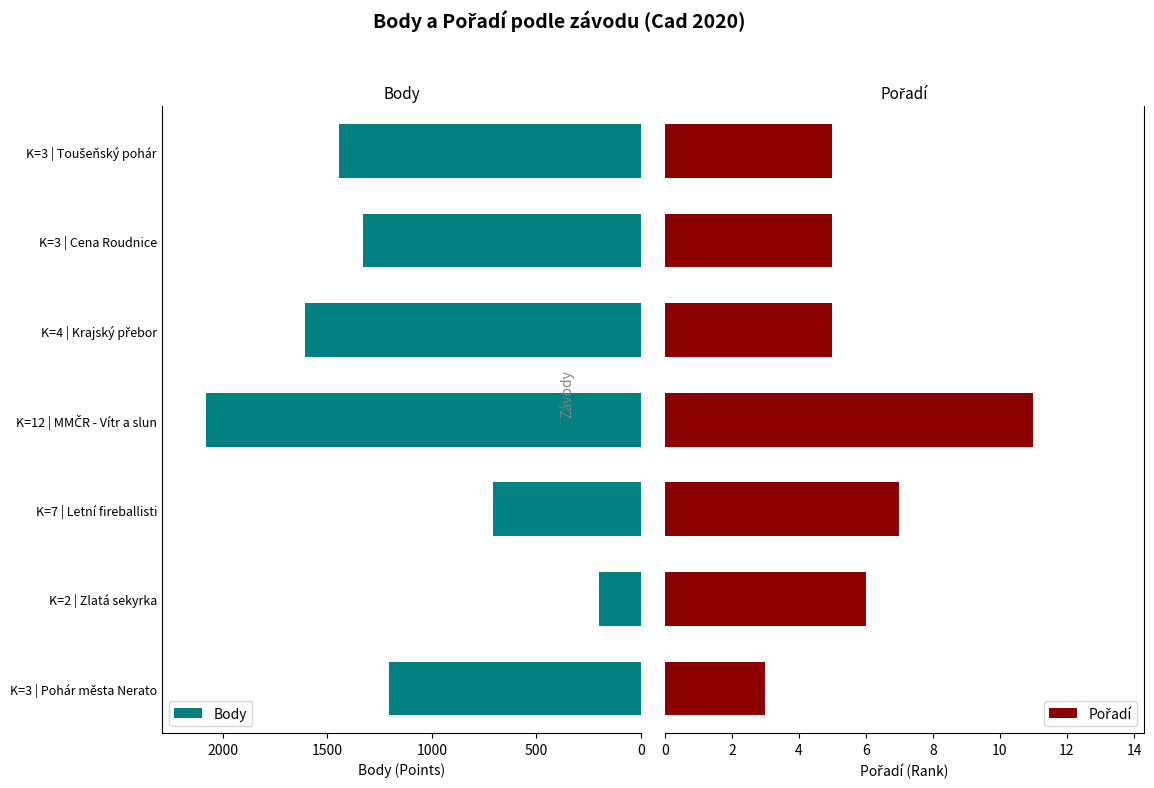

What is the difference between the maximum and second lowest values in the Pořadí series?

6